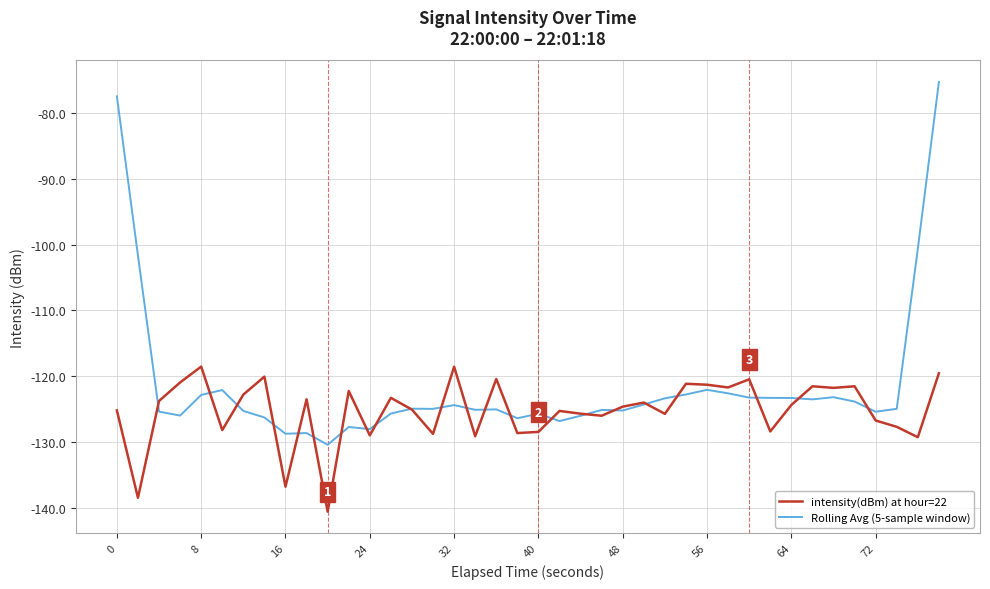

What is the difference between the second highest and second lowest values in the Rolling Avg (5-sample window) series?

51.3